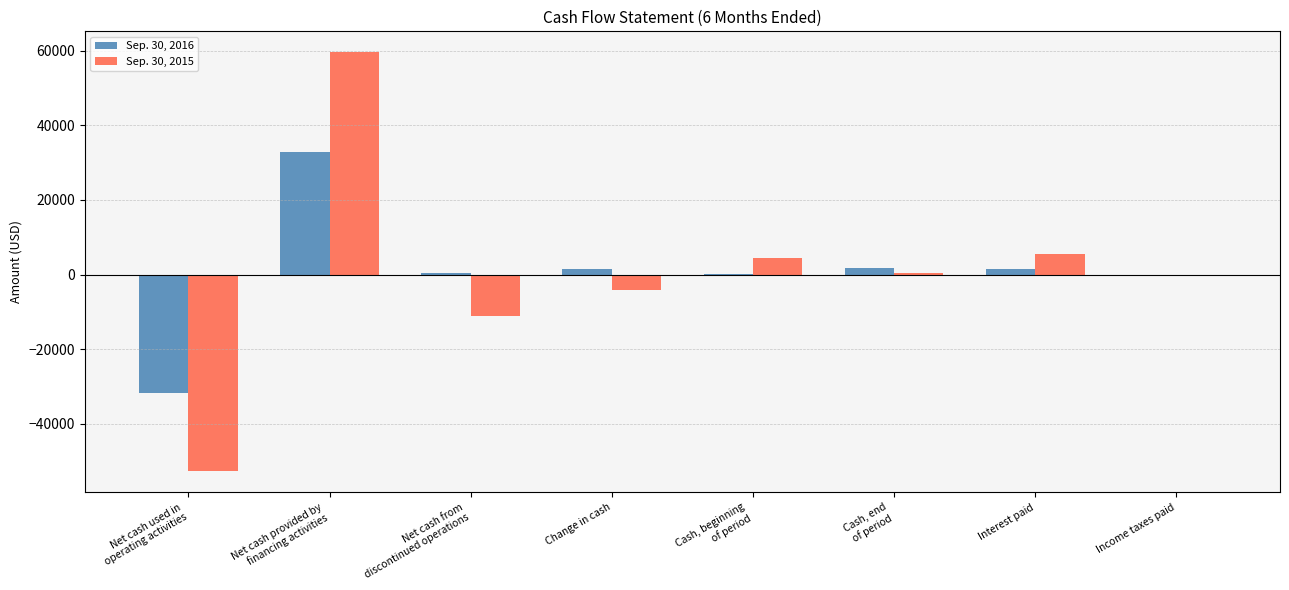

What is the maximum value shown in the chart?

59595